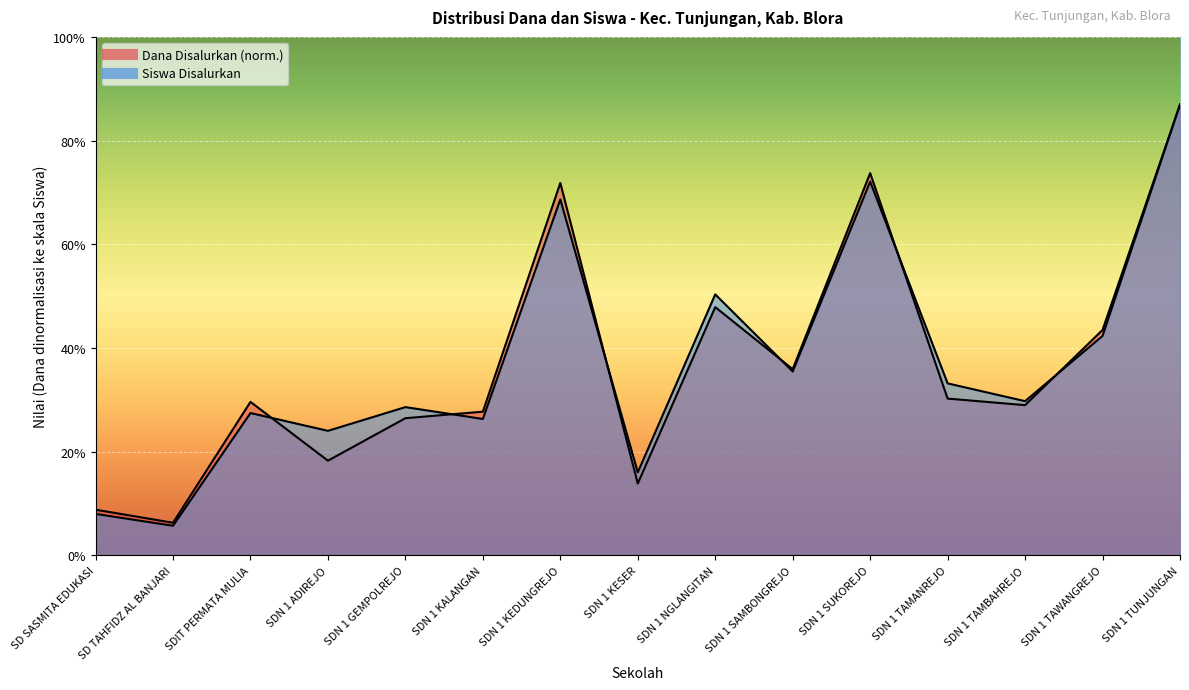

What position from the right is SD TAHFIDZ AL BANJARI?

14